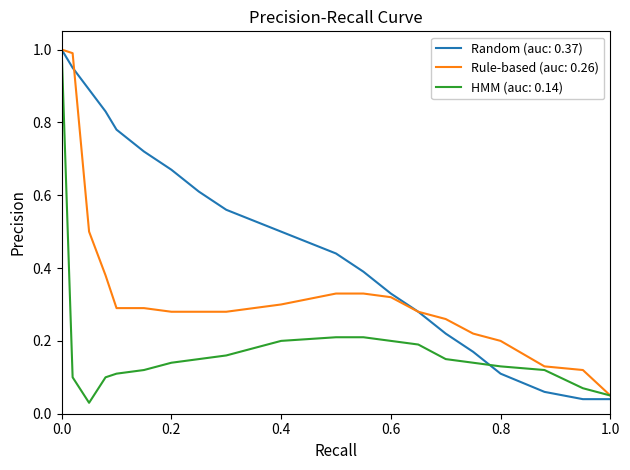

List the series in order of their overall mean, highest first.

Random (auc: 0.37), Rule-based (auc: 0.26), HMM (auc: 0.14)